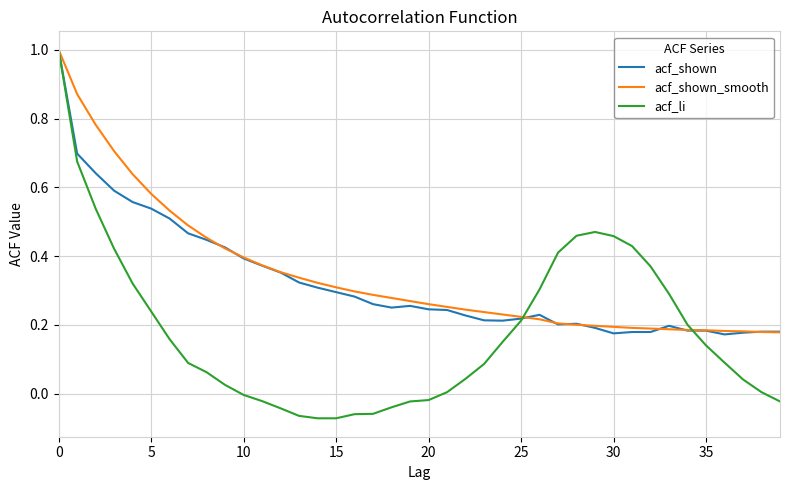

Which series has the largest range (max minus min)?

acf_li